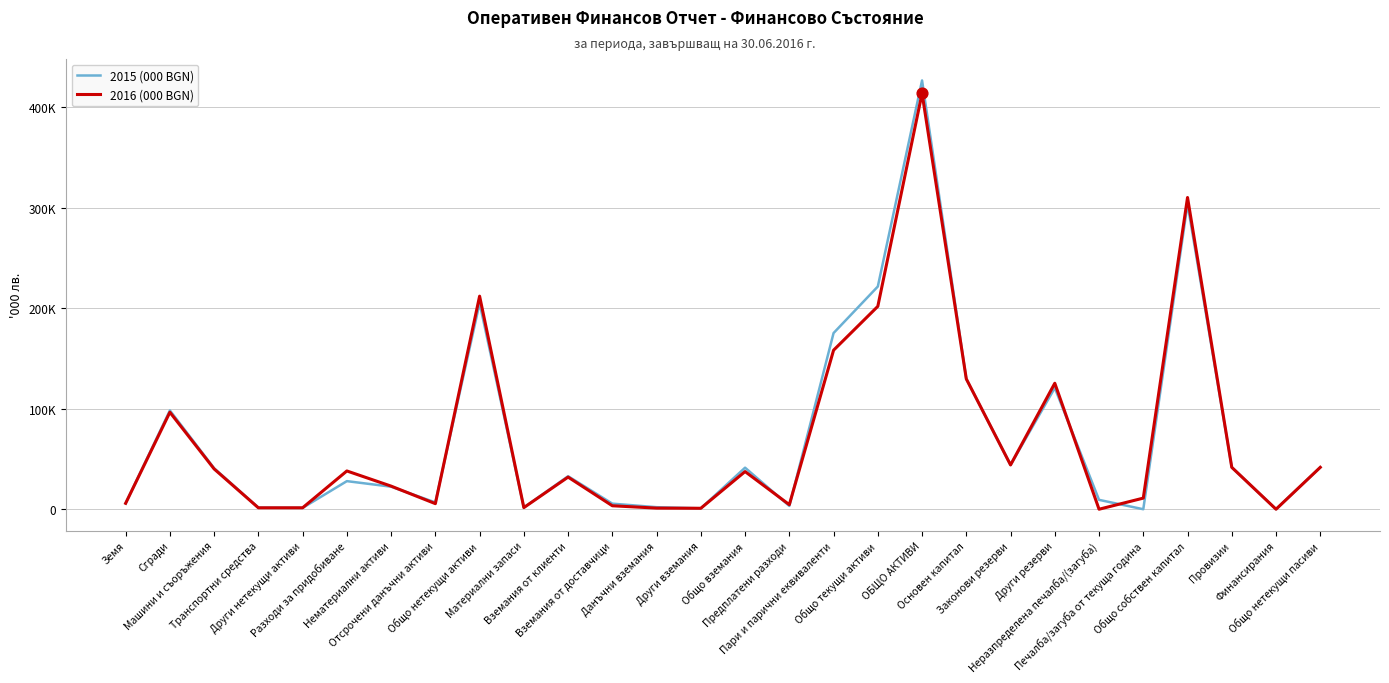

What are all the series names shown in the legend?

2015 (000 BGN), 2016 (000 BGN)